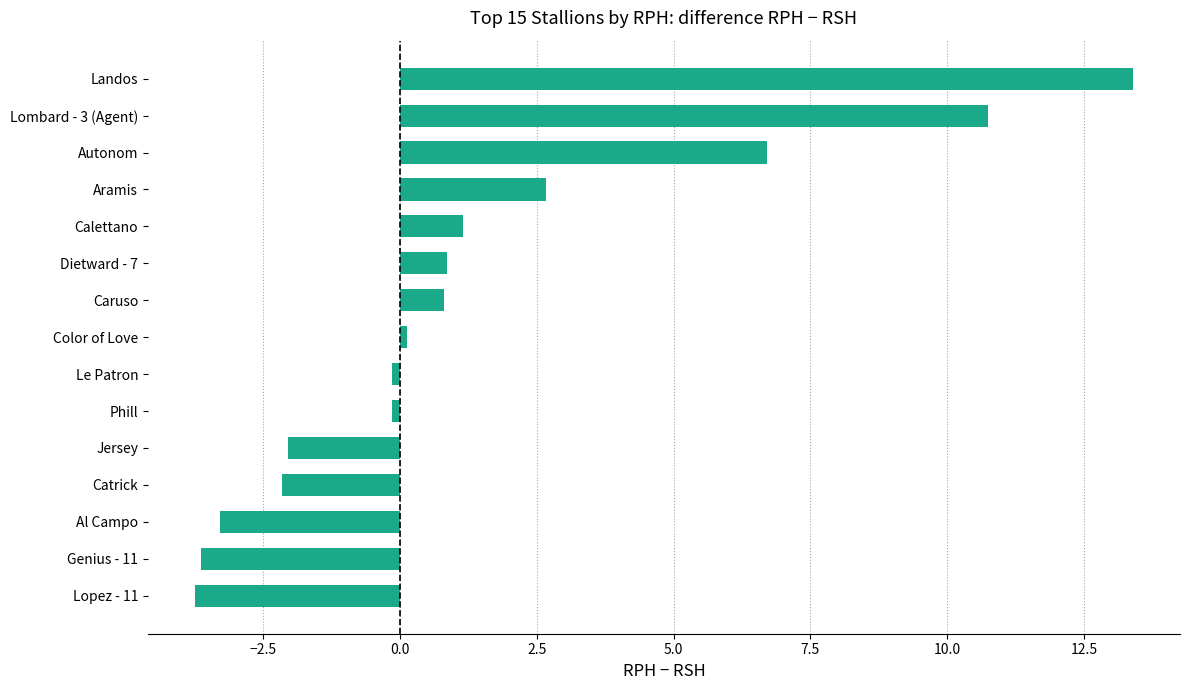

Which label corresponds to the largest value in the chart?

Landos